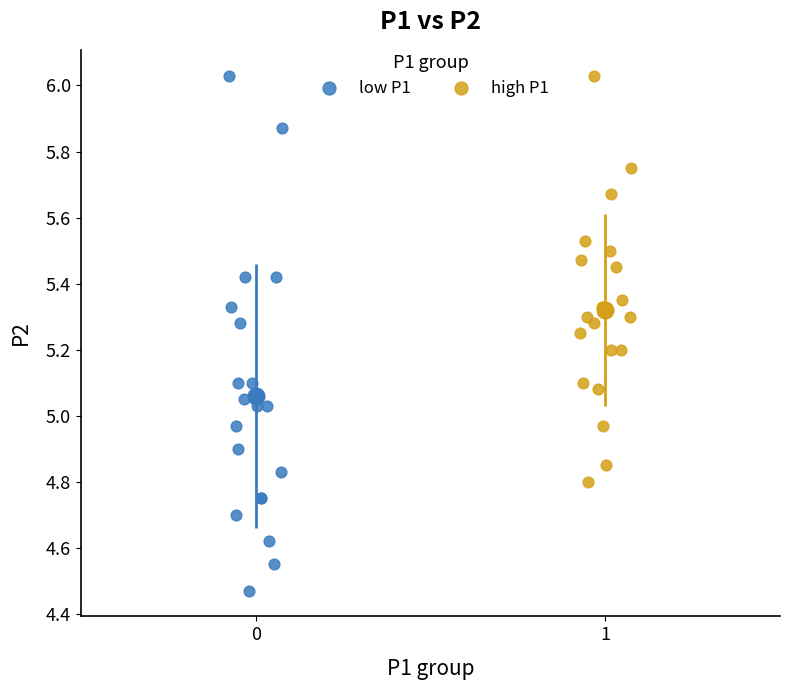

What are all the series names shown in the legend?

low P1, high P1